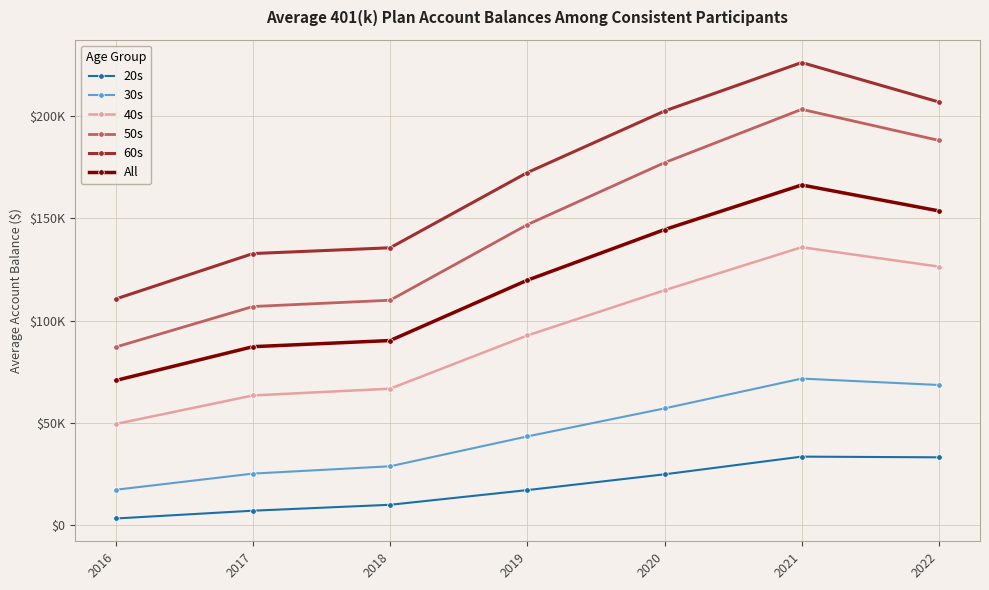

List the labels in order of 20s value, largest first.

2021, 2022, 2020, 2019, 2018, 2017, 2016